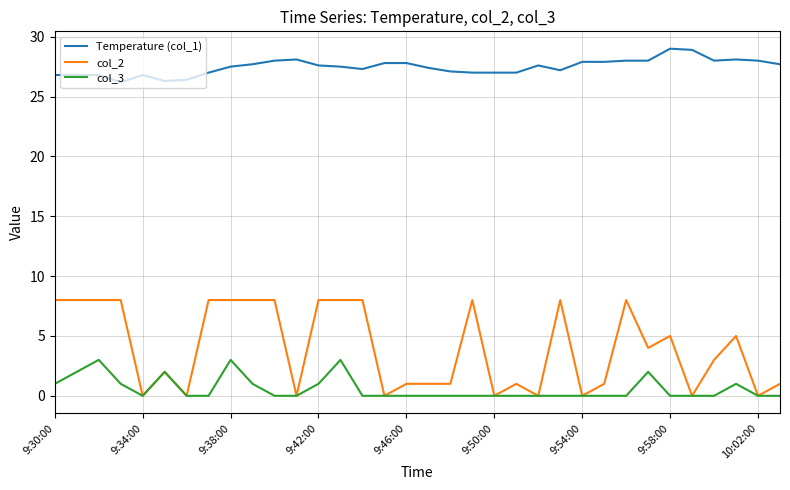

True or false: Temperature (col_1) and col_2 intersect in this chart.

False